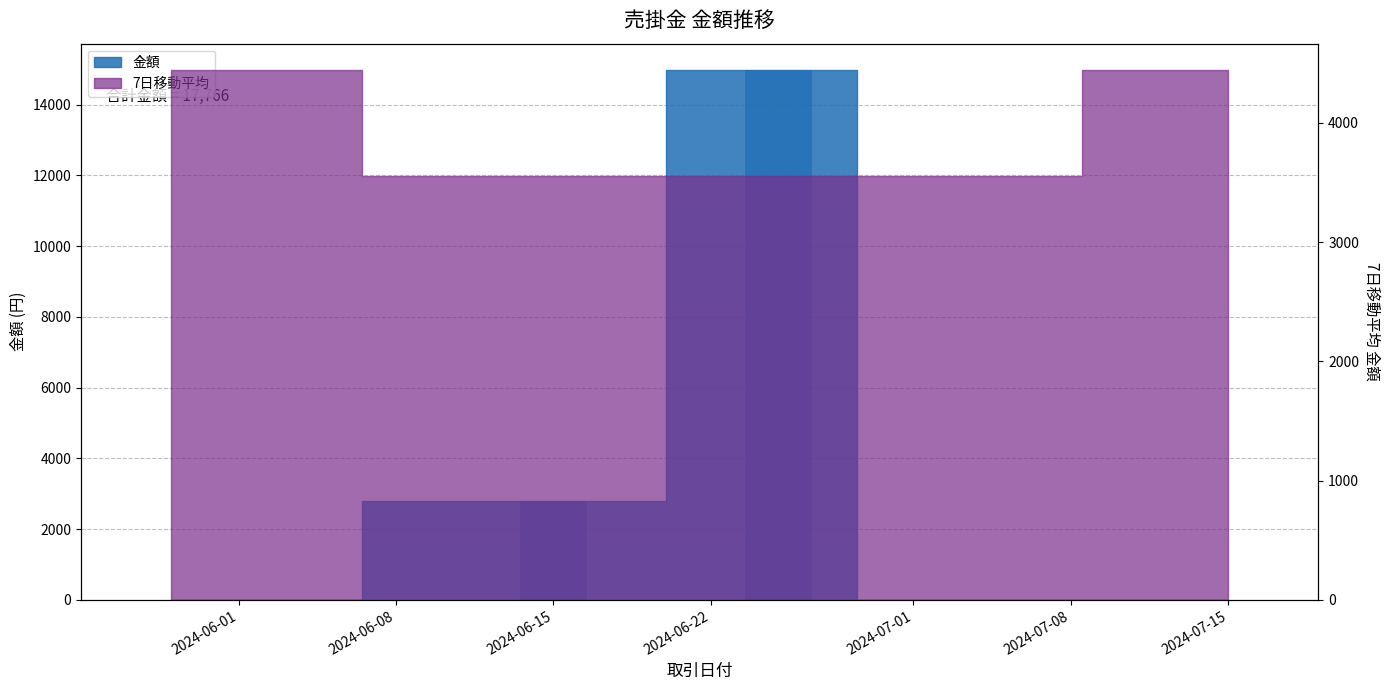

True or false: the data shows 0 at 2024-07-01.

True